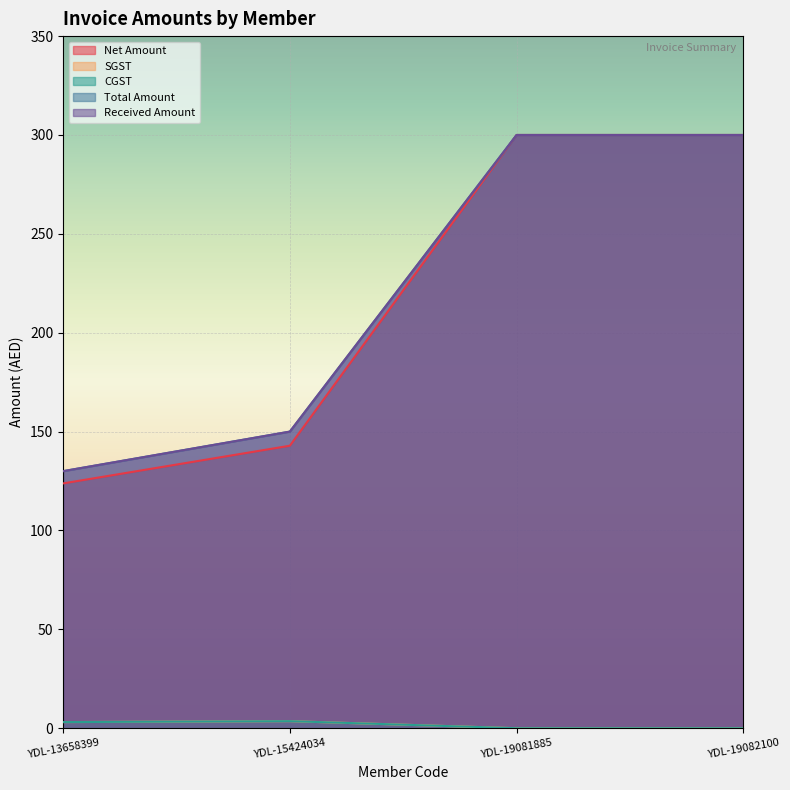

What is the sum of all Received Amount values?

880.0